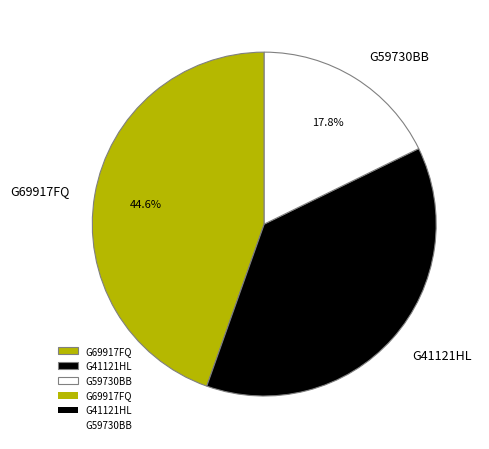

Between G69917FQ and G59730BB, which is larger?

G69917FQ